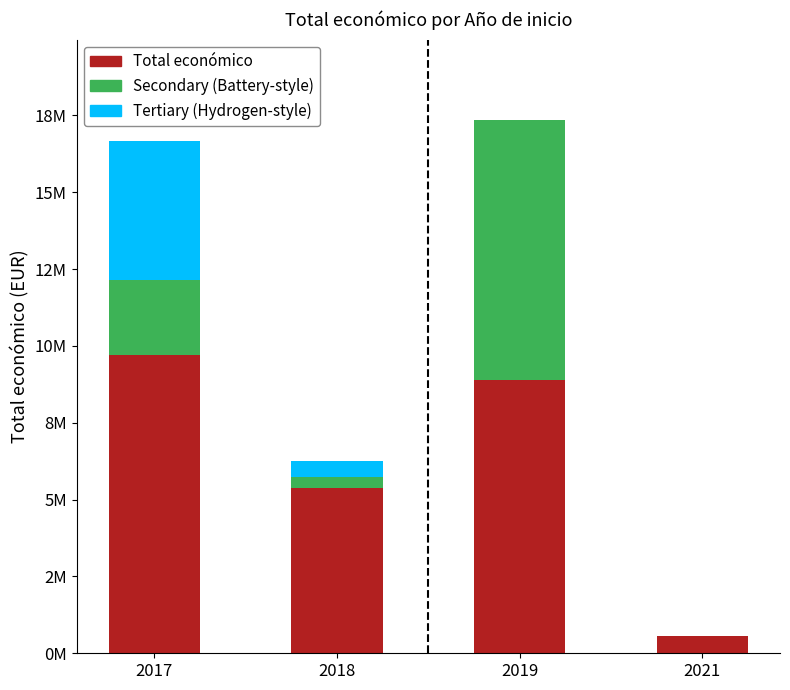

True or false: Tertiary (Hydrogen-style) has a value of 1273943 at 2017.

False